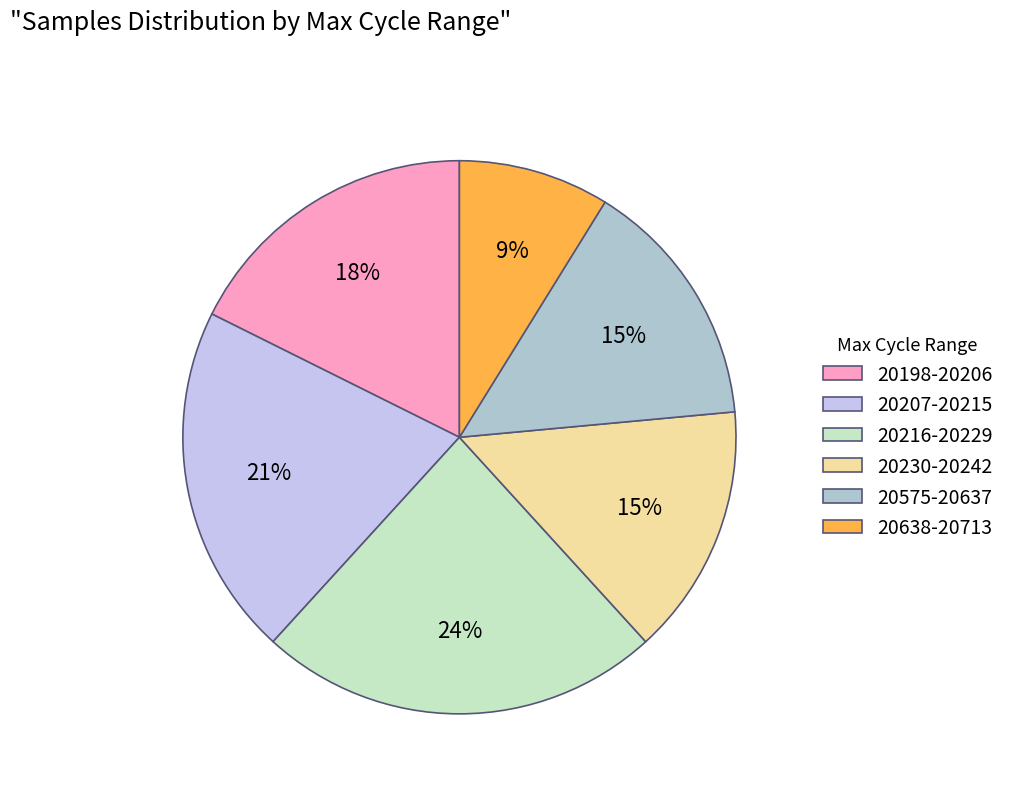

Count the number of slices in the pie.

6